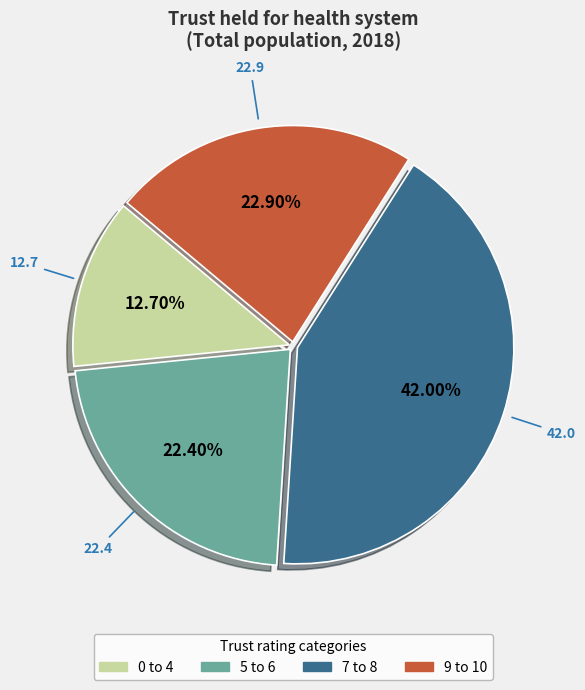

Is it true that 0 to 4 is 13% of the pie?

True